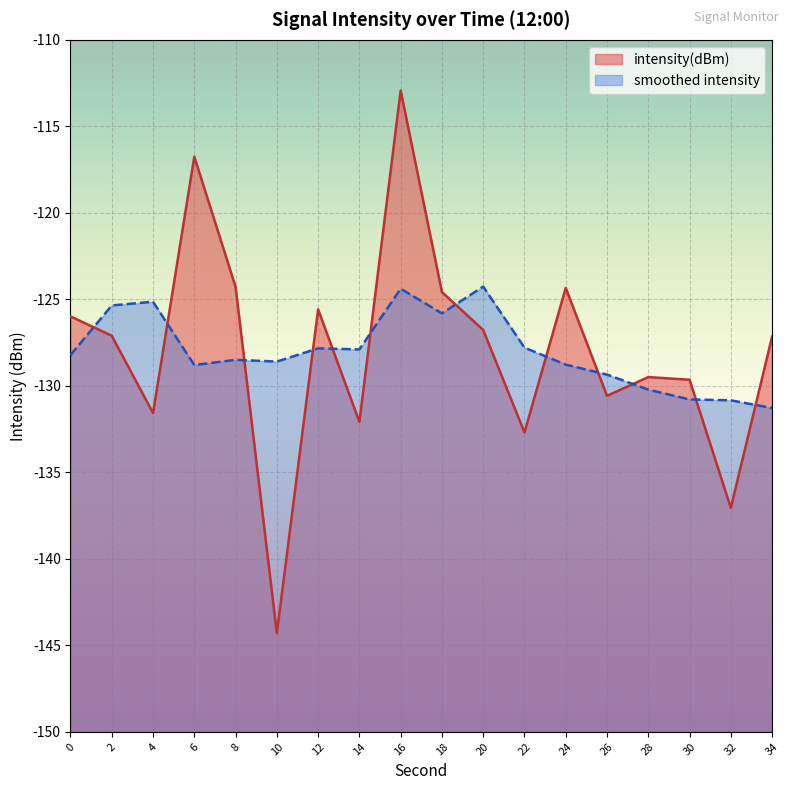

Is it true that the value at 20 is -187.7?

False